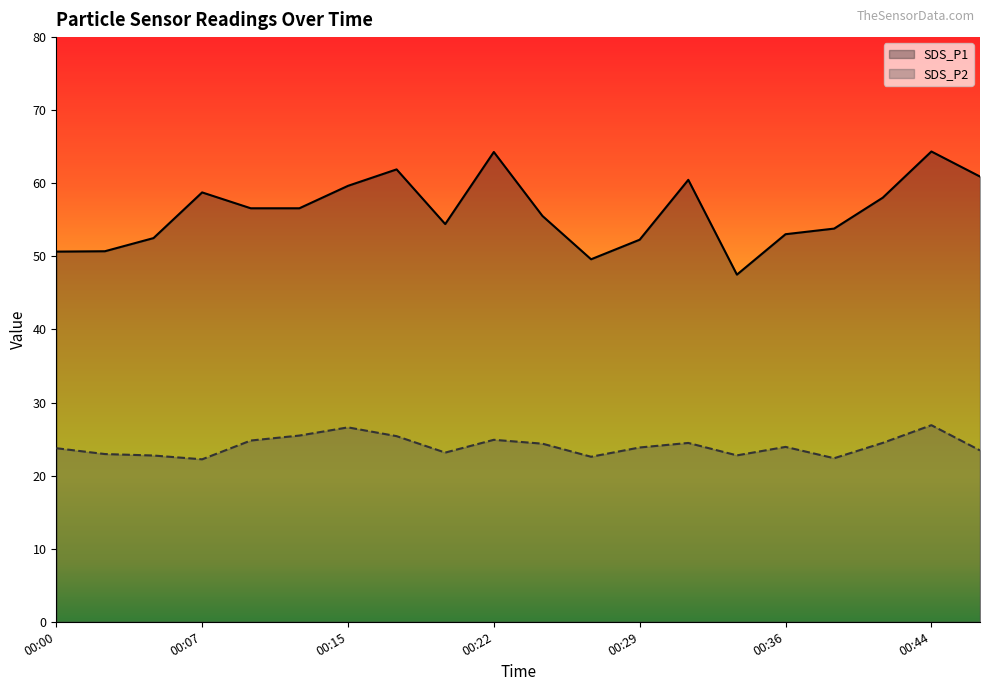

True or false: SDS_P2 has more than 1 points higher than both neighbors.

True